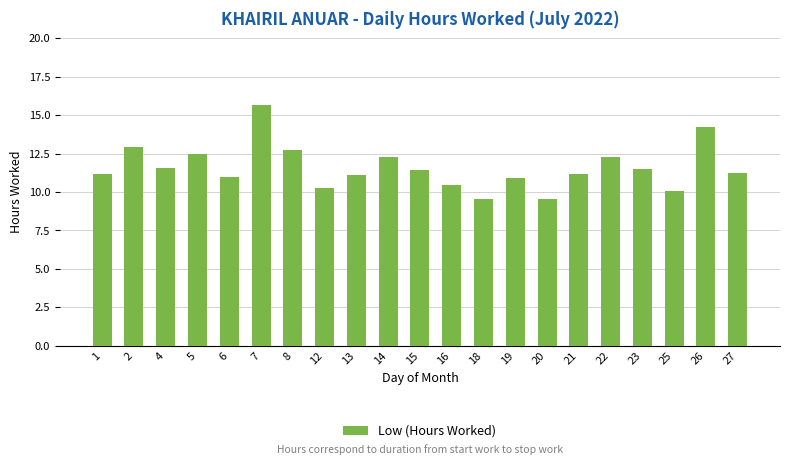

What is the ratio of the value at 2 to the value at 13?

1.2